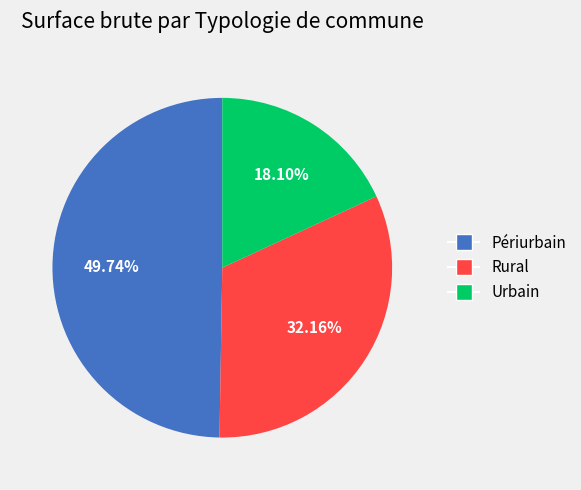

To the nearest percent, what portion does Rural represent?

32%